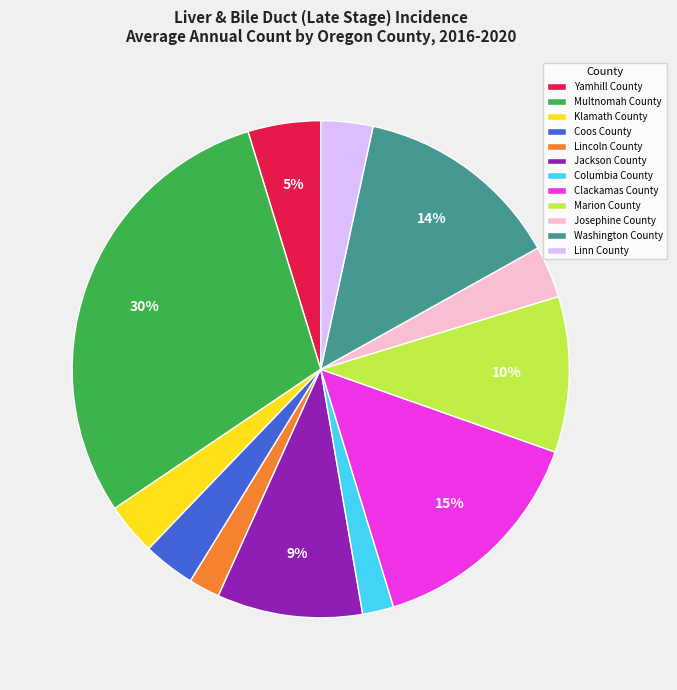

What is the largest slice in the pie chart?

Multnomah County